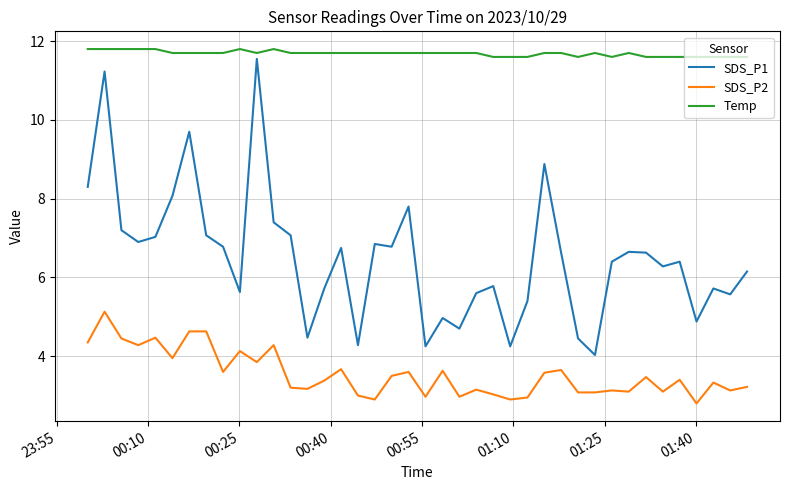

What is the difference between the maximum and minimum values in the SDS_P1 series?

7.5